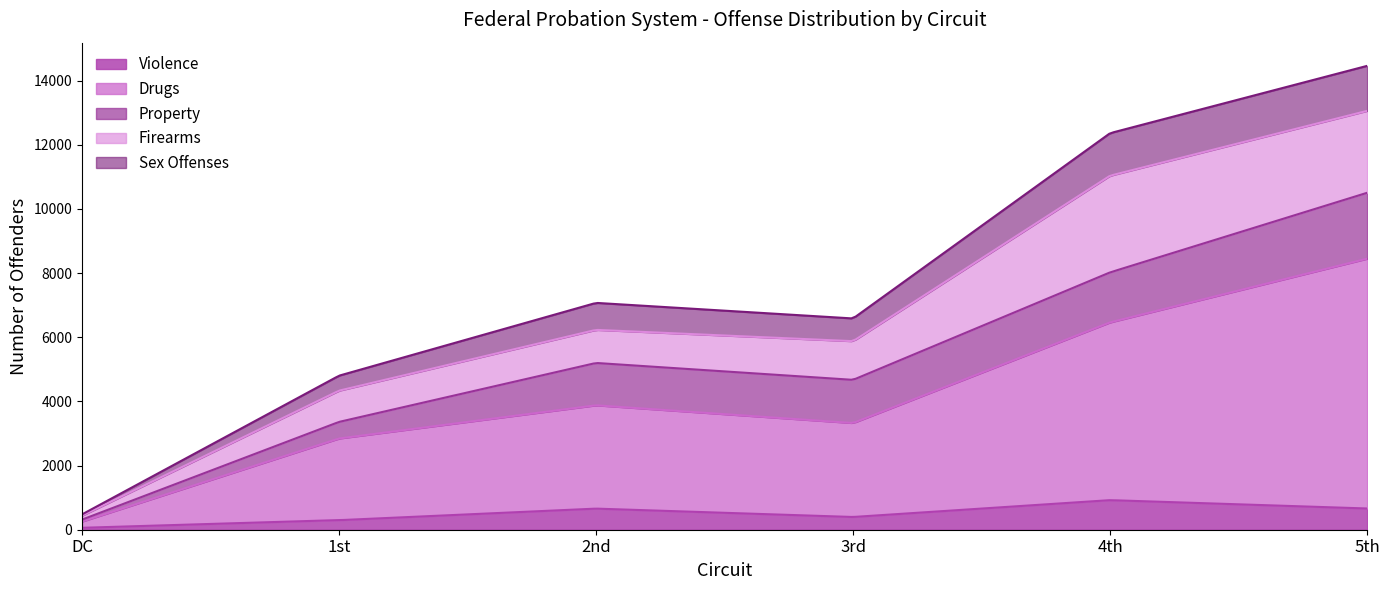

The Violence series shows 424 at 1st. True or false?

False